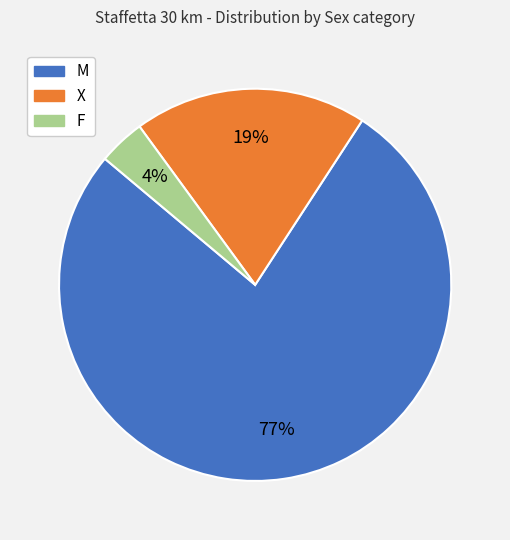

What is the smallest slice in the pie chart?

F